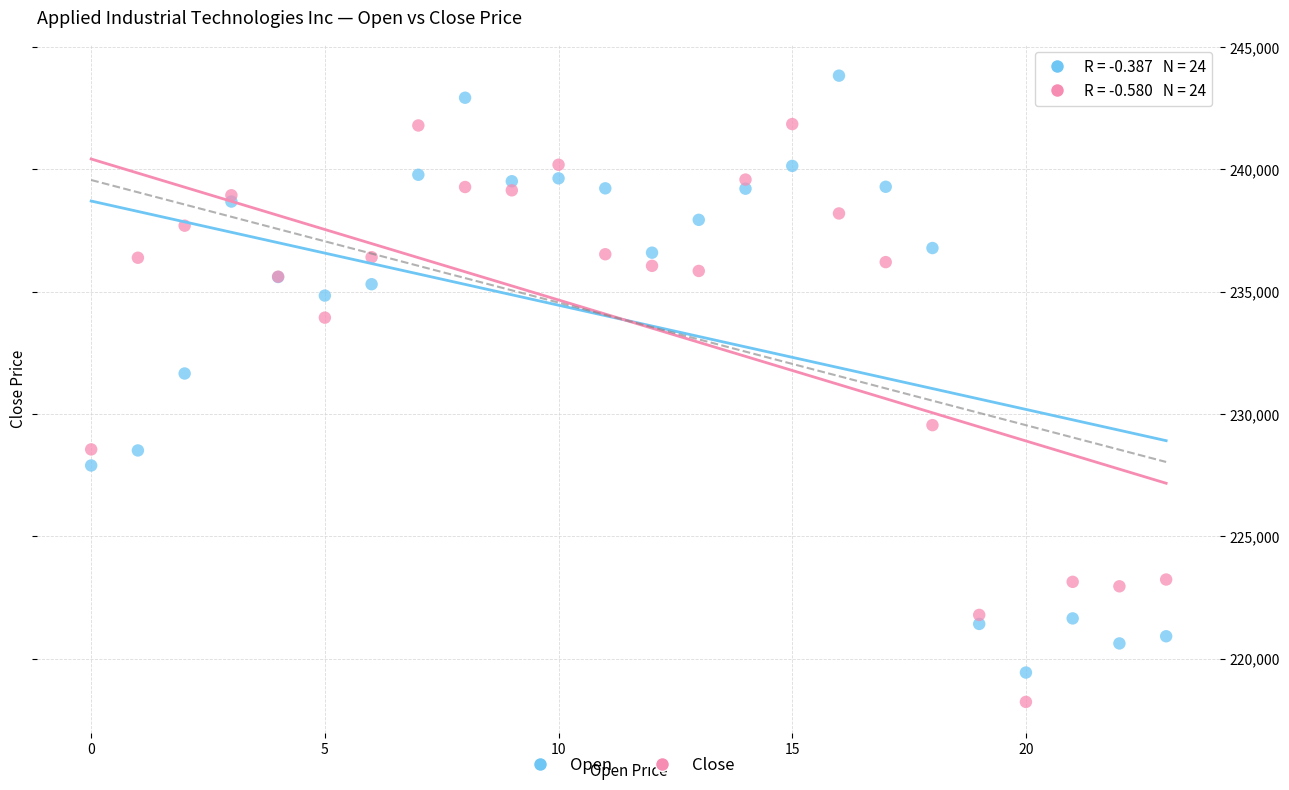

Which series reaches the minimum Y coordinate?

Close